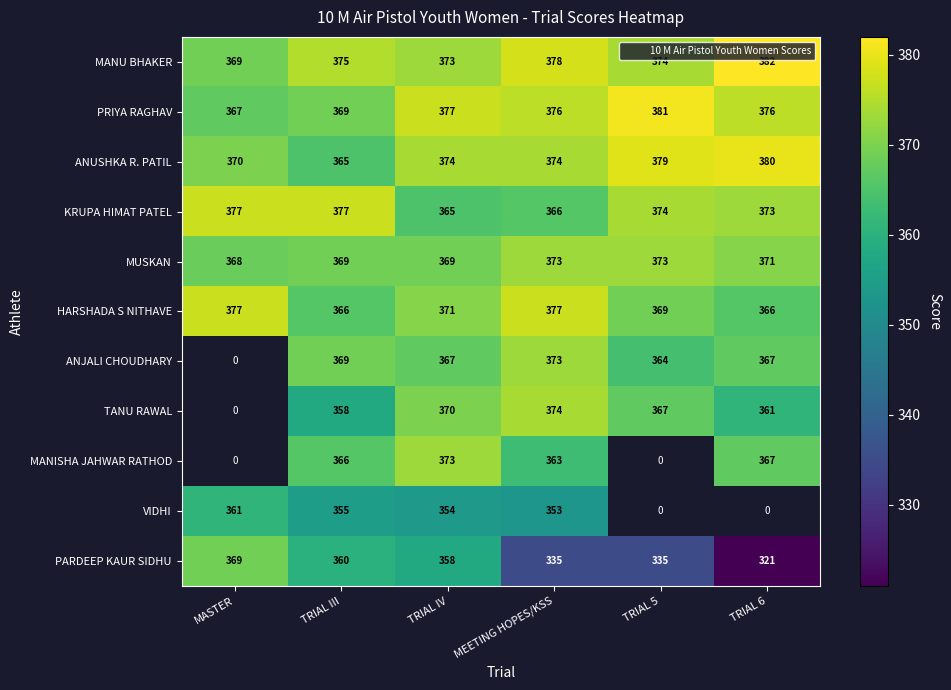

The value of MANU BHAKER at TRIAL III is 375.0. True or false?

True